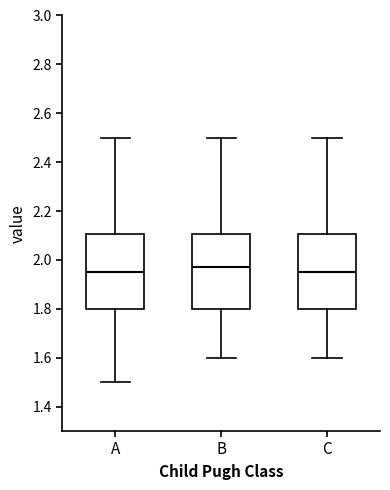

Where is the lower edge of the box for C on the y-axis? The values are not printed on the chart, so give them approximately, as read against the axis.

1.80